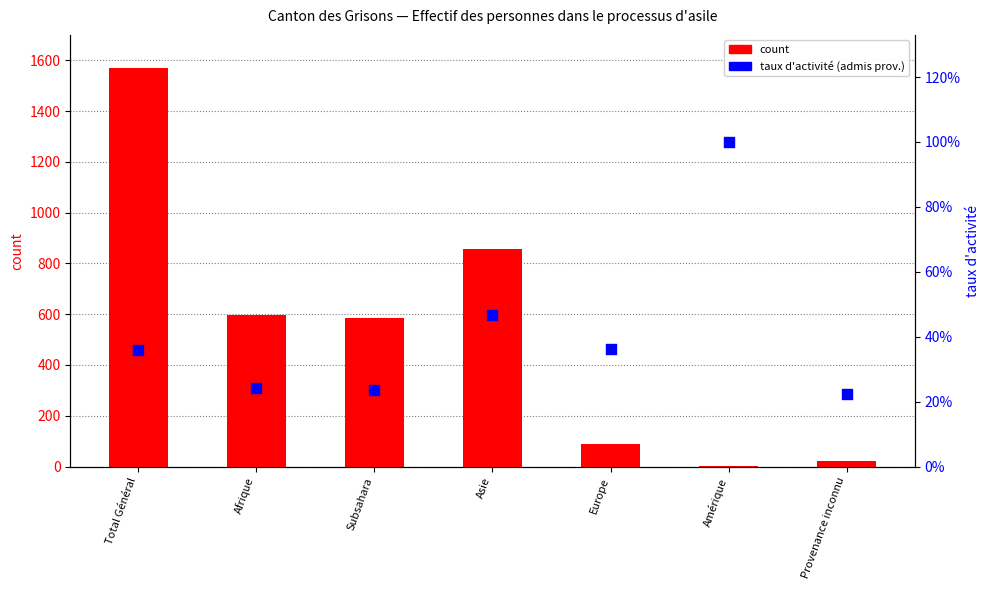

Which series reaches the maximum Y coordinate?

count